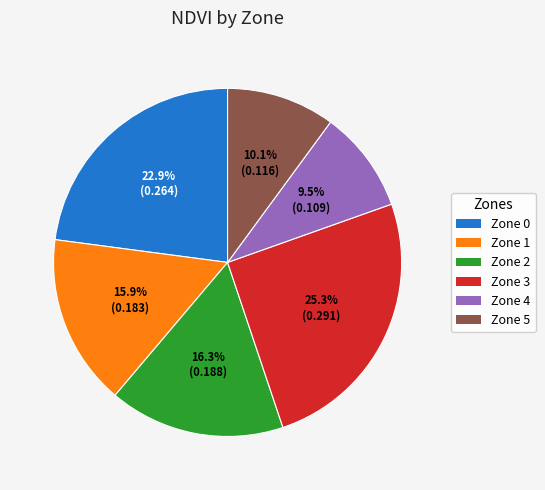

Is there any slice that represents more than half of the pie?

No